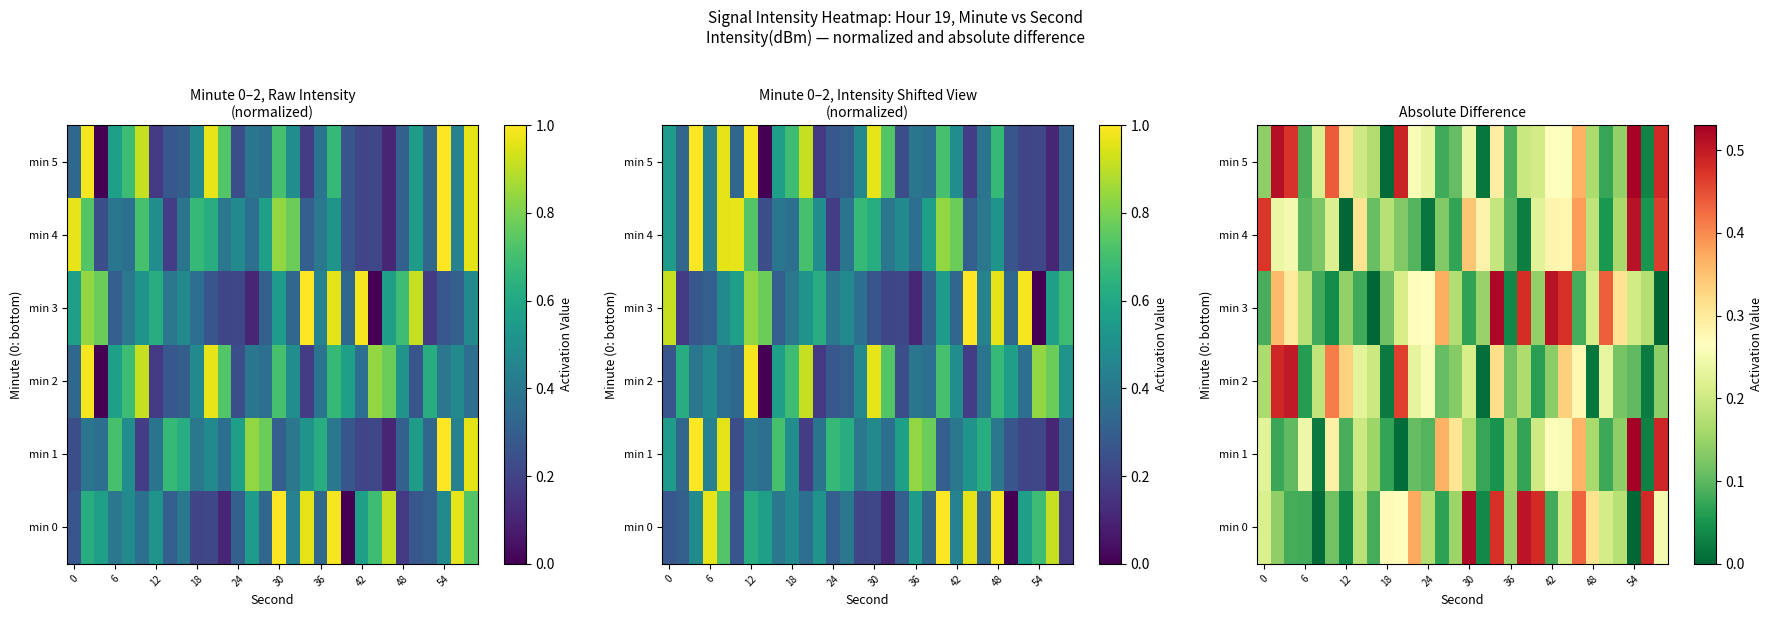

At which category does the chart reach its peak across all series?

54